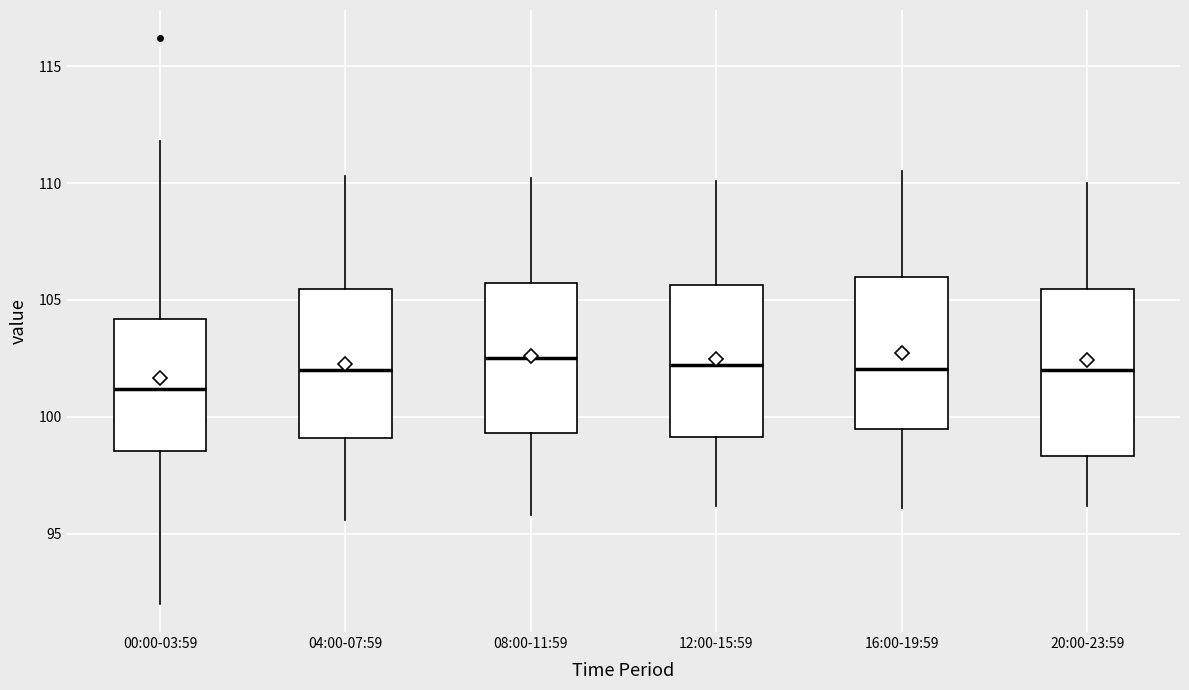

Reading left to right, transcribe this box plot: for each box, give where its median line is, the range the box spans, and where its two whiskers end, as read against the y-axis. The values are not printed on the chart, so give them approximately, as read against the axis.

00:00-03:59: median 101.0, box 98.5 to 104.0, whiskers 92.0 to 112.0
04:00-07:59: median 102.0, box 99.0 to 105.5, whiskers 95.5 to 110.5
08:00-11:59: median 102.5, box 99.5 to 105.5, whiskers 96.0 to 110.0
12:00-15:59: median 102.0, box 99.0 to 105.5, whiskers 96.0 to 110.0
16:00-19:59: median 102.0, box 99.5 to 106.0, whiskers 96.0 to 110.5
20:00-23:59: median 102.0, box 98.5 to 105.5, whiskers 96.0 to 110.0